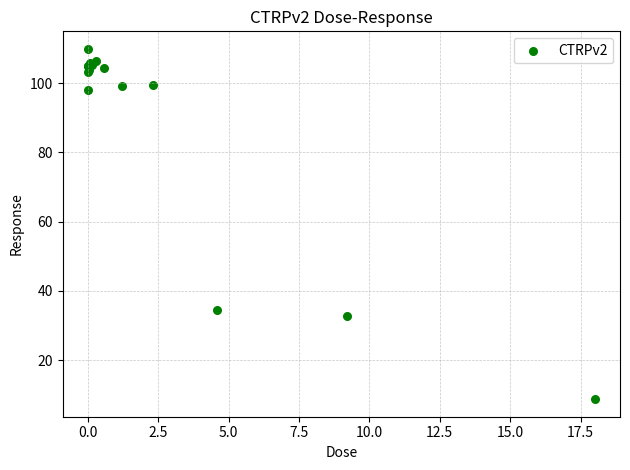

What Y value in the scatter plot is closest to 59?

34.6